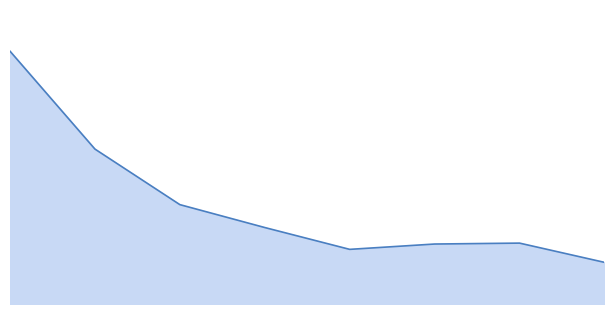

What is the approximate value at 6, to the nearest 50?

33500